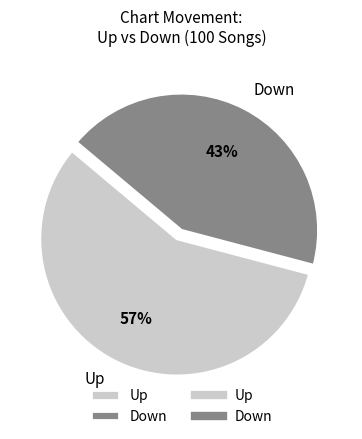

Approximately how many times larger is the value at Down compared to Up?

0.8